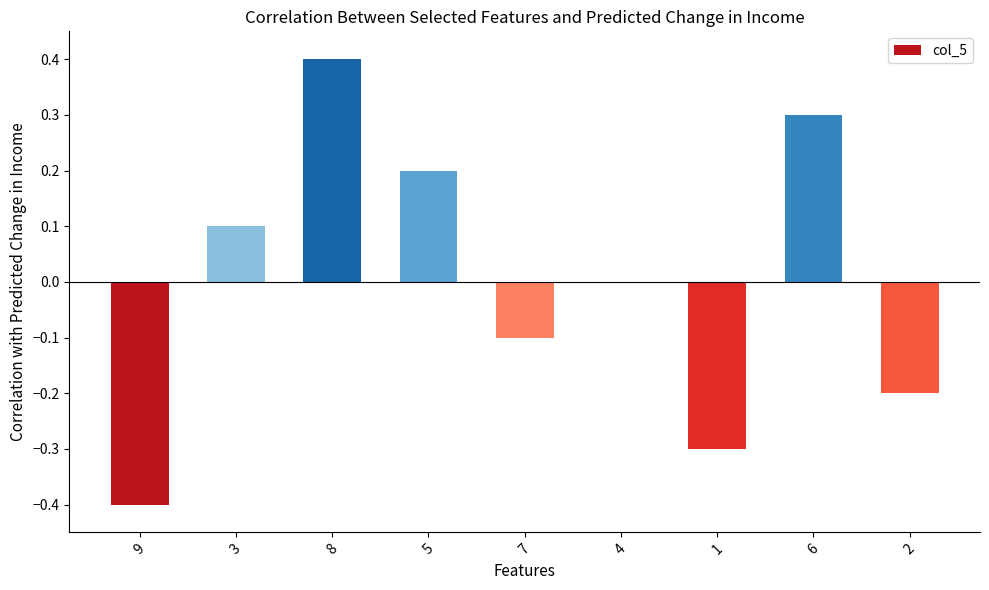

Between 8 and 7, which is larger?

8